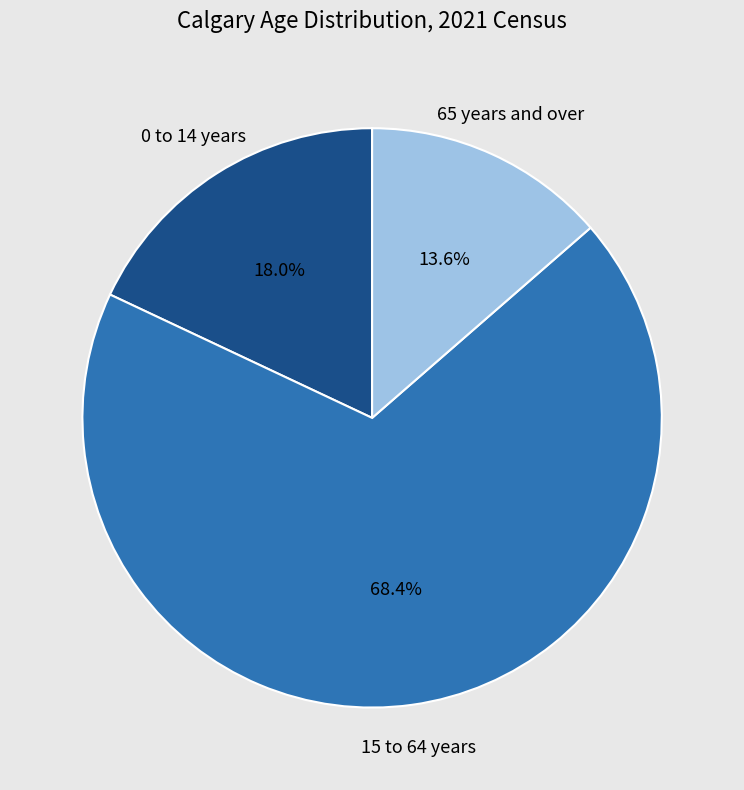

What is the largest slice in the pie chart?

15 to 64 years